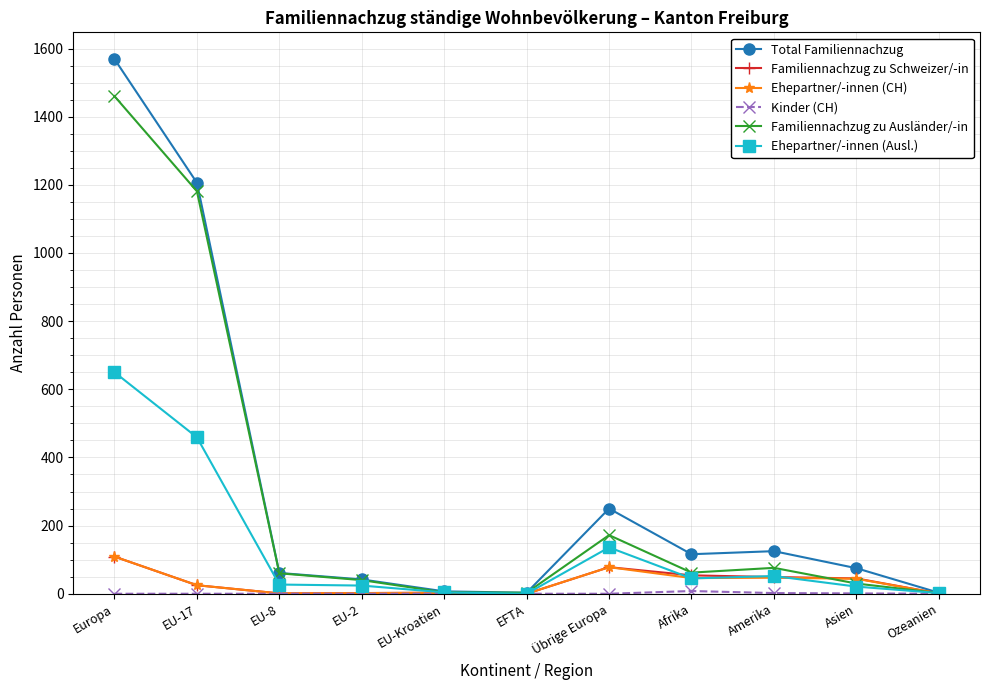

True or false: Familiennachzug zu Schweizer/-in has more than 0 interior local peaks.

True